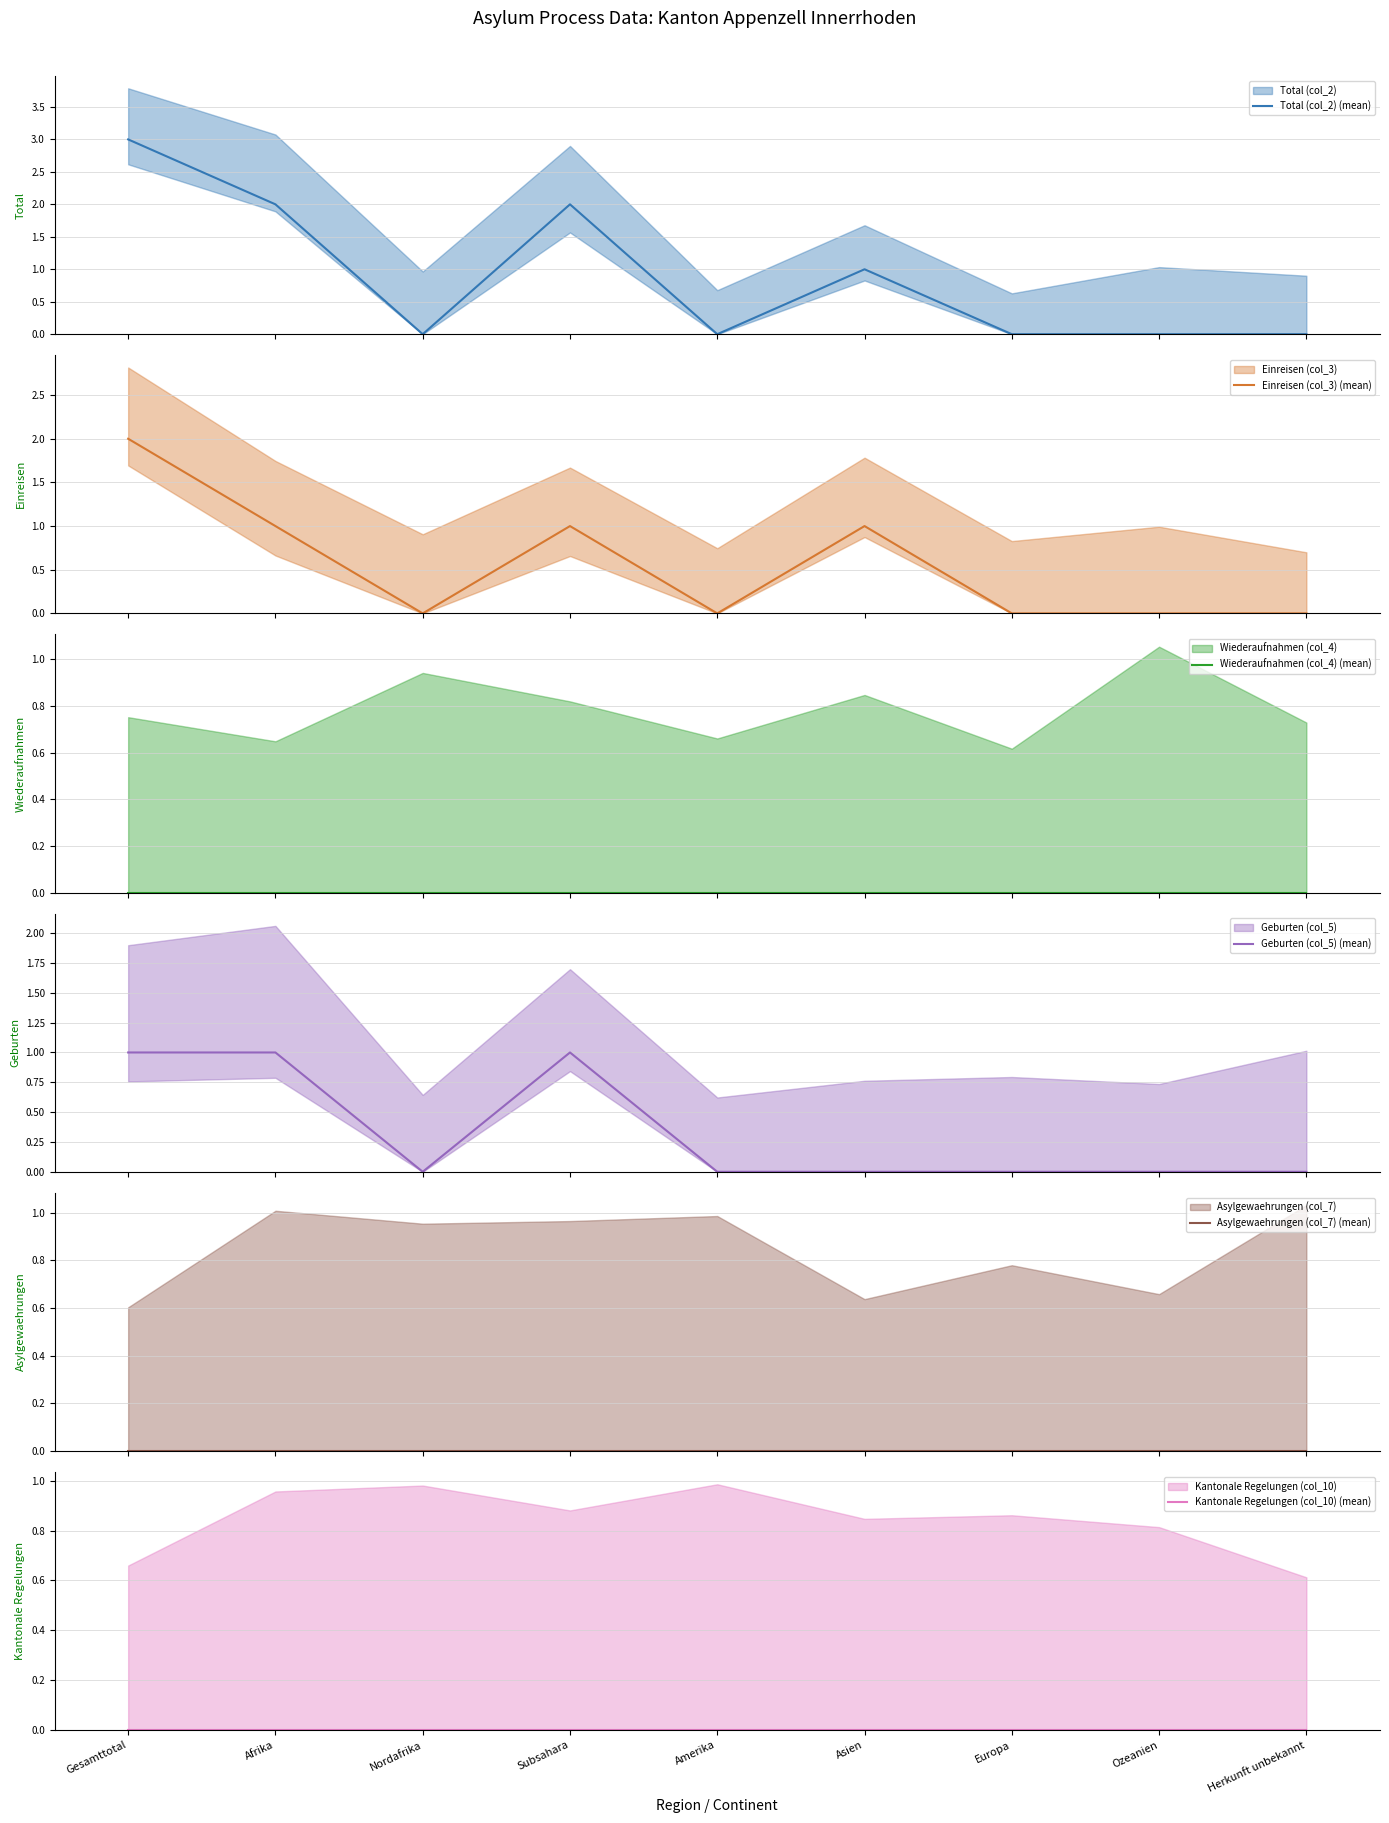

How many lines are shown in the chart?

6